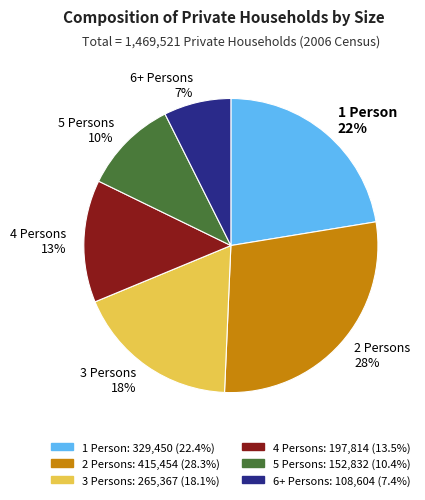

Is there any slice that represents more than half of the pie?

No